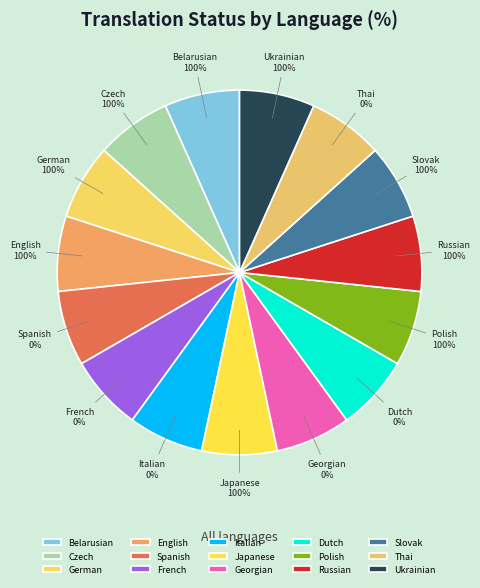

Is it true that Italian is 1% of the pie?

False